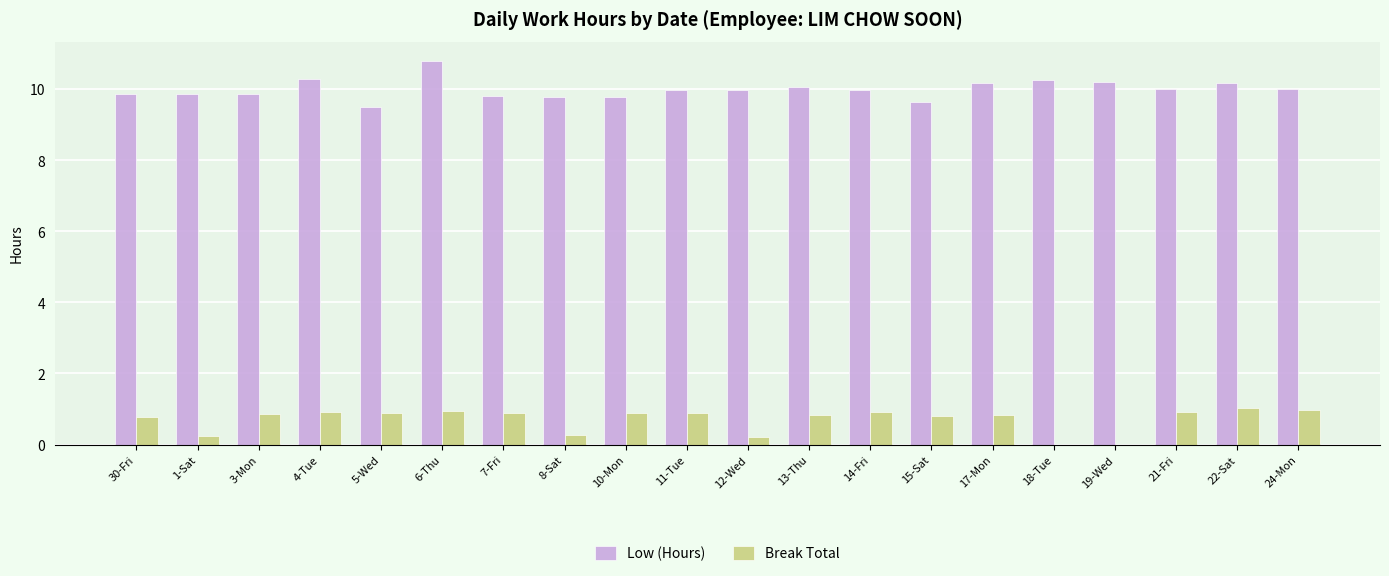

What value does the Low (Hours) series have at 14-Fri?

10.0